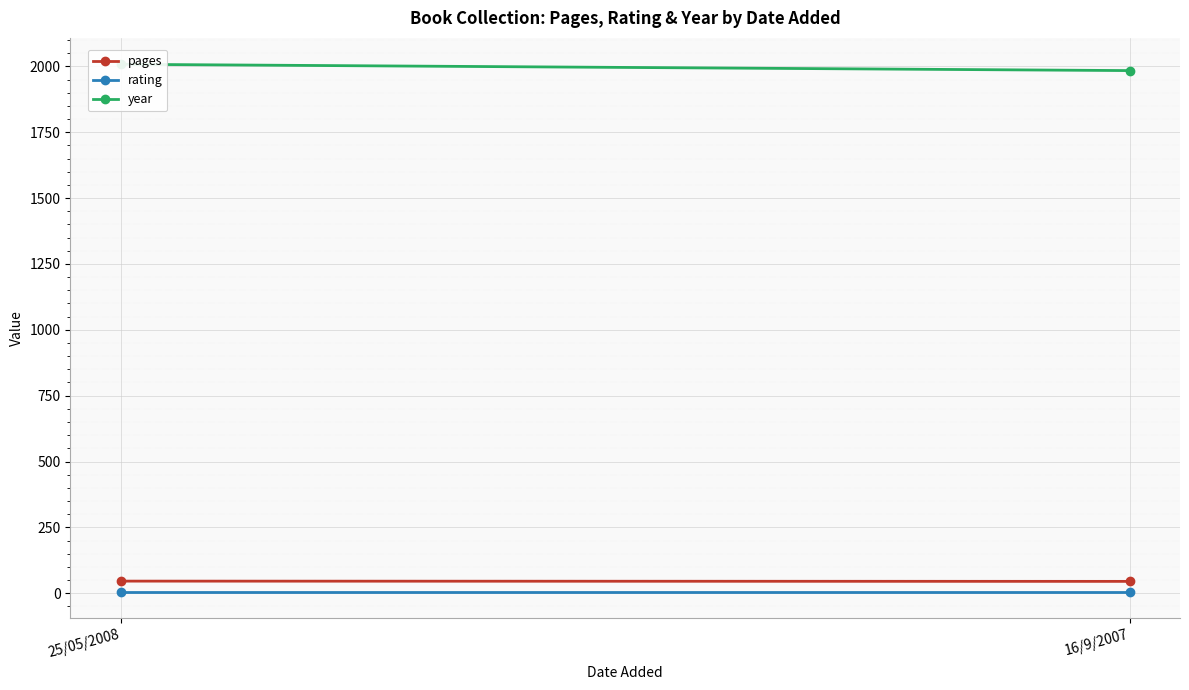

What is the minimum value shown in the chart?

5